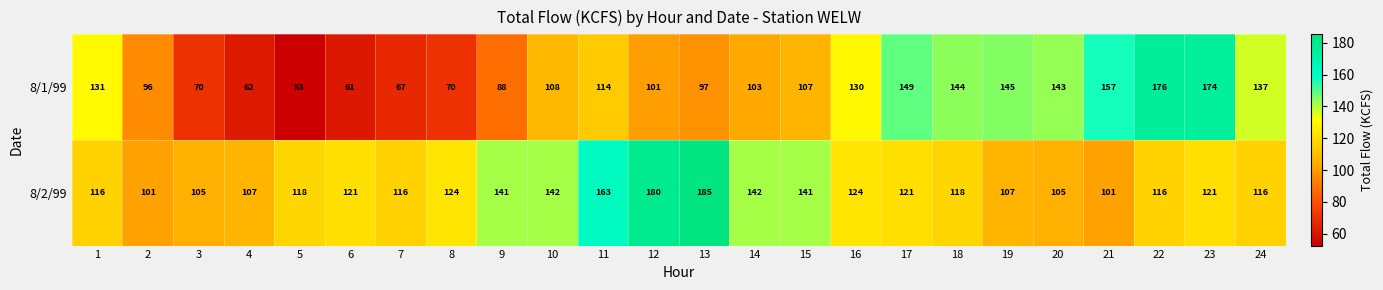

What is the spread (max minus min) of values at 19?

38